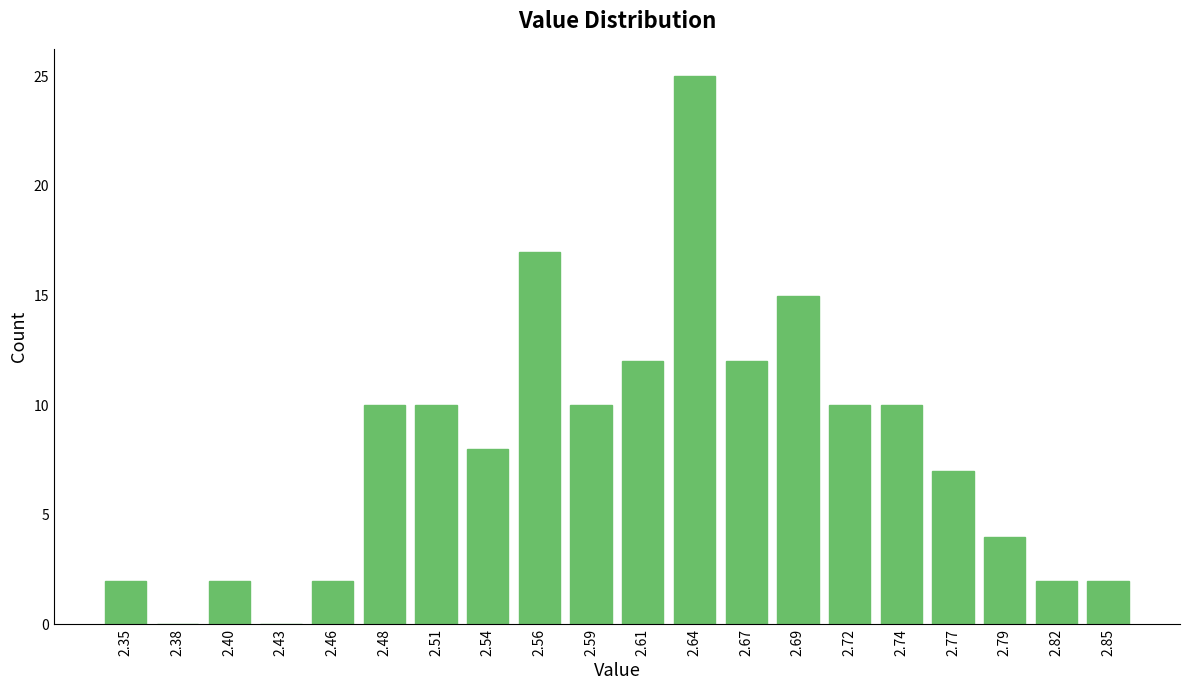

Reading right to left, what are all the values shown in this chart?

2.85=2	2.82=2	2.79=4	2.77=7	2.74=10	2.72=10	2.69=15	2.67=12	2.64=25	2.61=12	2.59=10	2.56=17	2.54=8	2.51=10	2.48=10	2.46=2	2.43=0	2.40=2	2.38=0	2.35=2